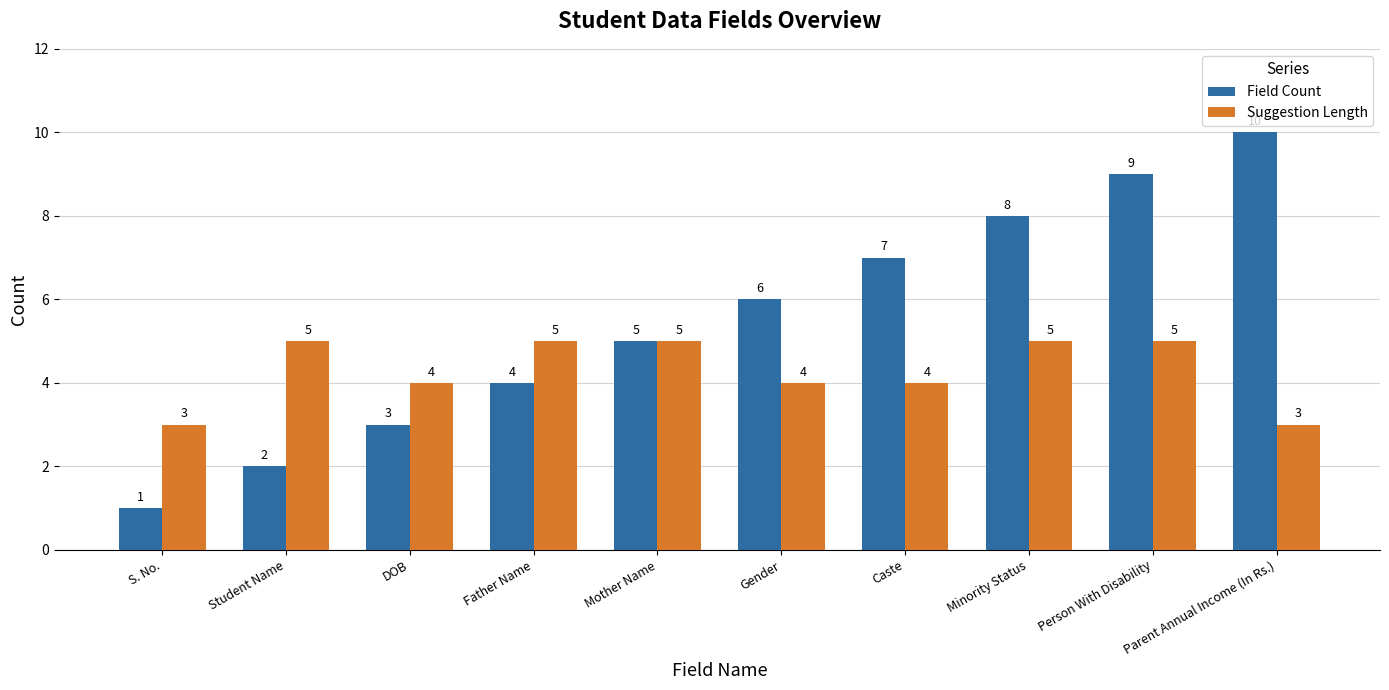

Which series has the widest spread of values?

Field Count